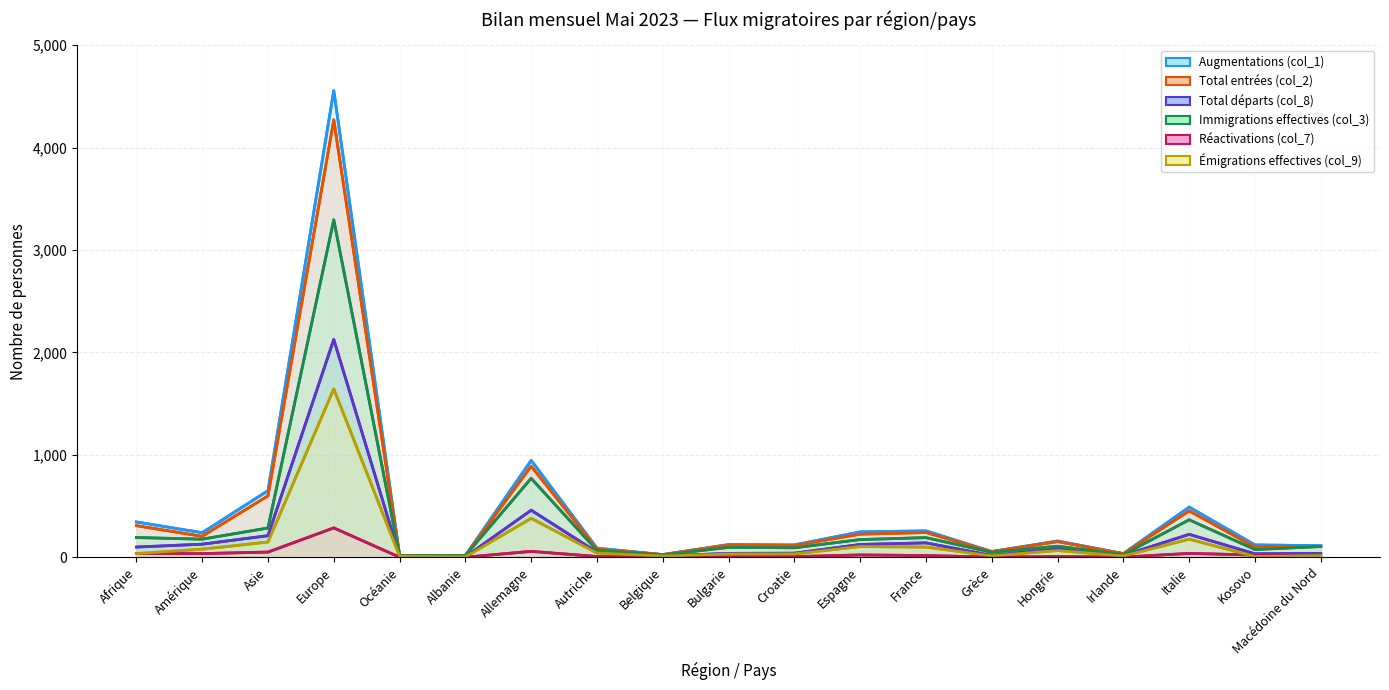

What position from the right is Asie?

17